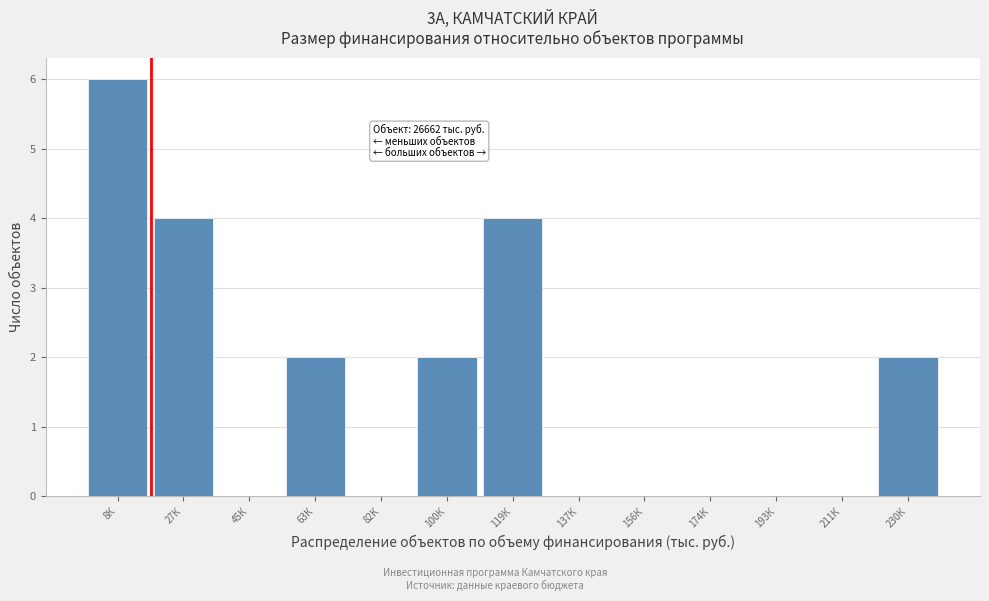

Reading left to right, what are all the values shown in this chart?

8К=6	27К=4	45К=0	63К=2	82К=0	100К=2	119К=4	137К=0	156К=0	174К=0	193К=0	211К=0	230К=2